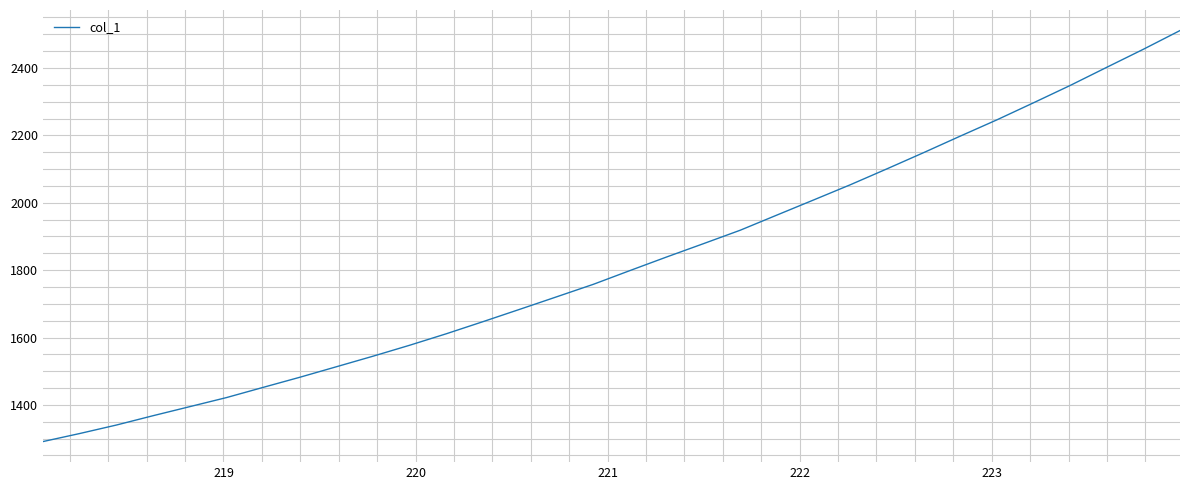

How many values are below 1798?

16